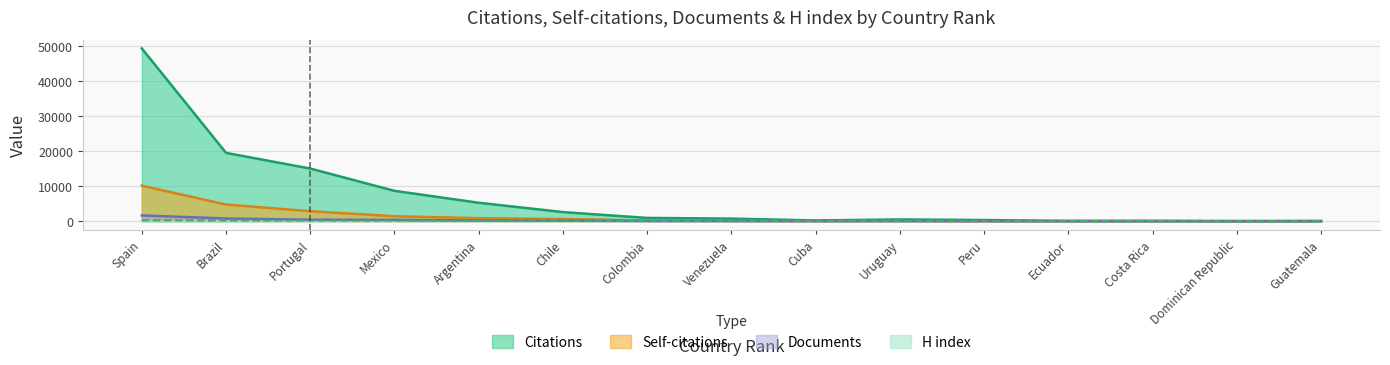

Rank the series at Colombia from lowest to highest value.

Documents, H index, Self-citations, Citations